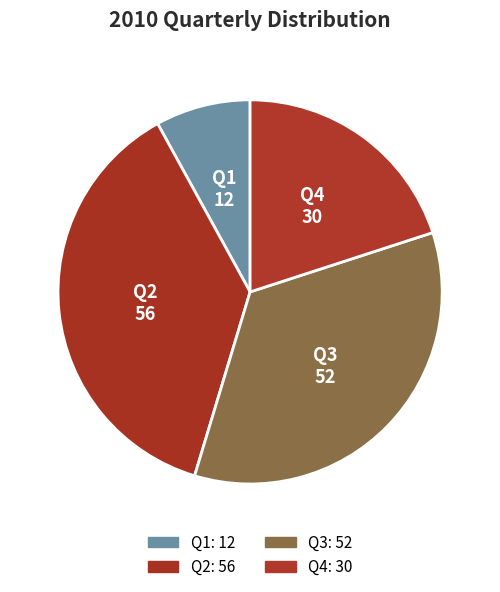

Is the sum of Q1 and Q2 greater than half?

No